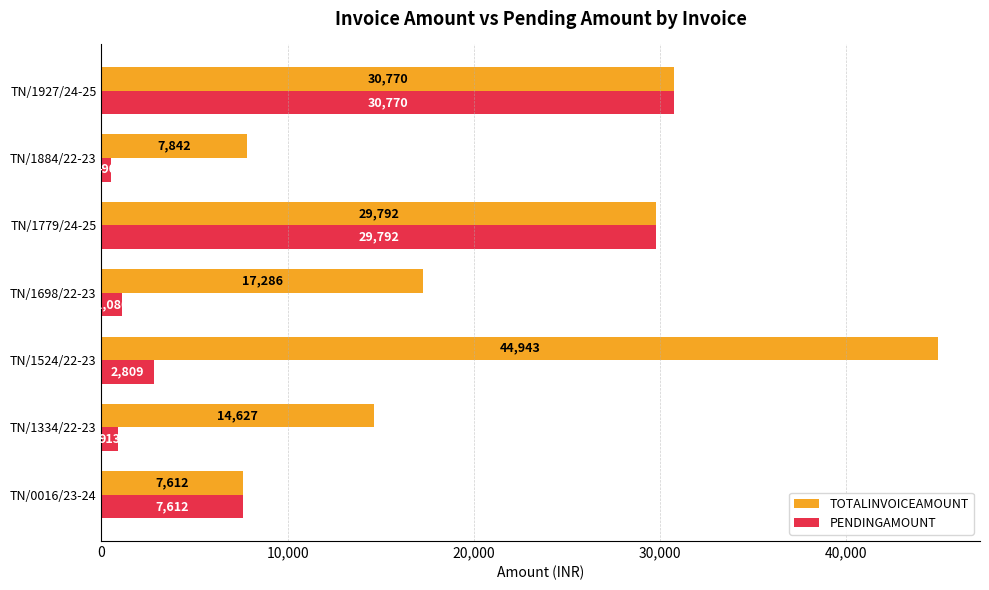

What is the highest value of the PENDINGAMOUNT series?

30770